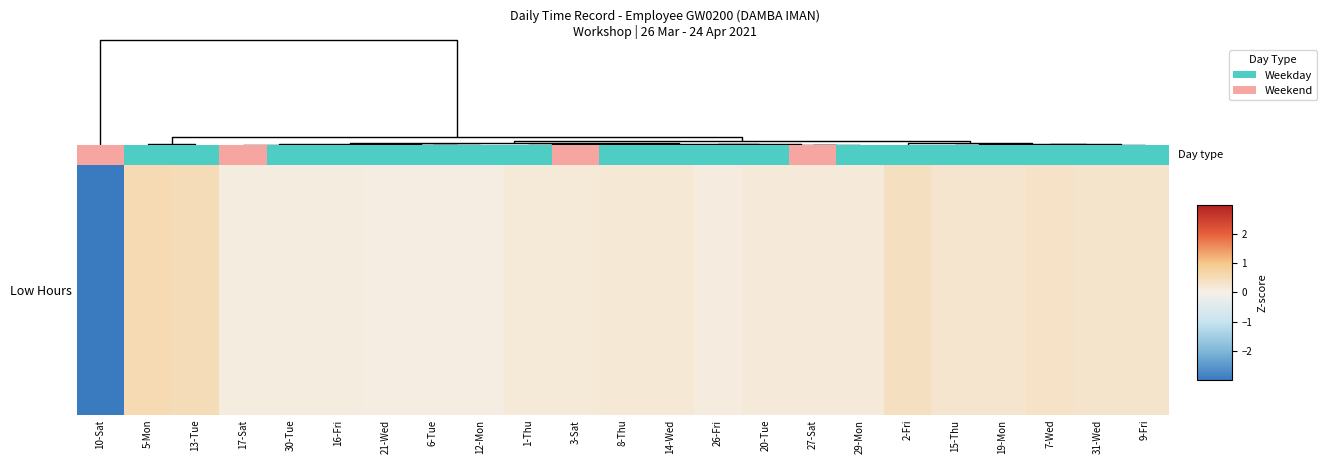

Reading right to left, extract all data points from this chart.

0.3	0.3	0.3	0.3	0.3	0.4	0.1	0.1	0.1	0.1	0.2	0.2	0.2	0.2	0.0	0.0	0.0	0.1	0.1	0.1	0.5	0.6	-4.6